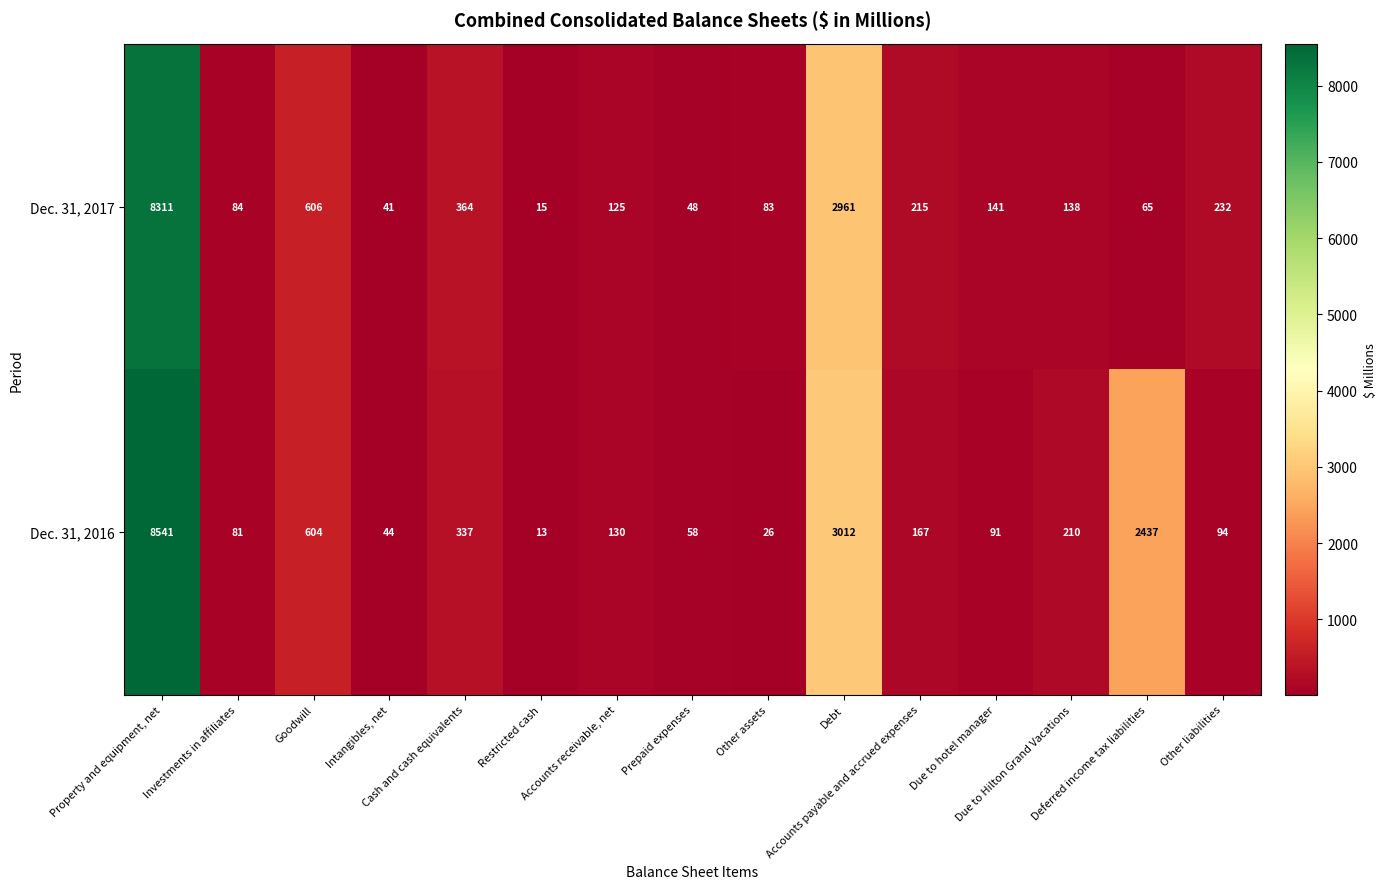

At how many categories does at least one series exceed 1458?

3